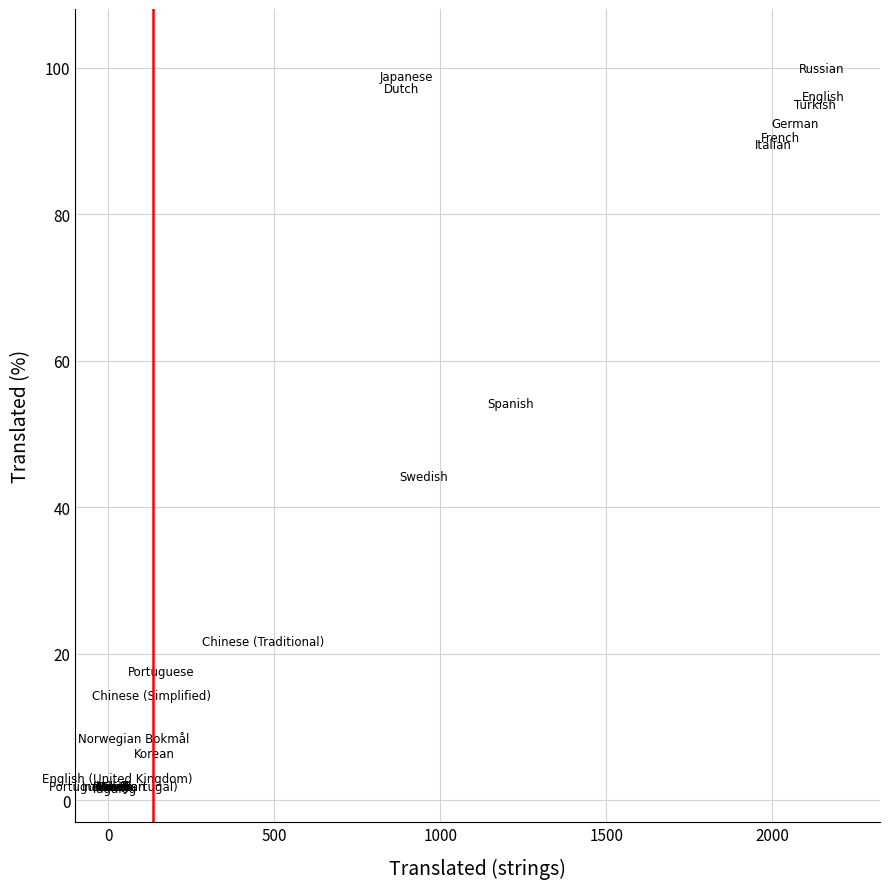

What Y value in the scatter plot is closest to 50?

54.2